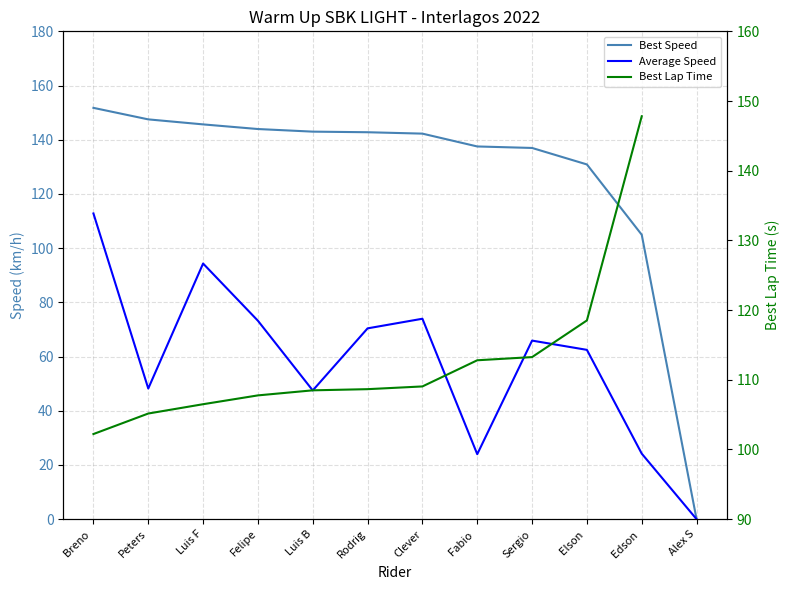

Rank the series at Clever from highest to lowest value.

Best Speed, Best Lap Time, Average Speed